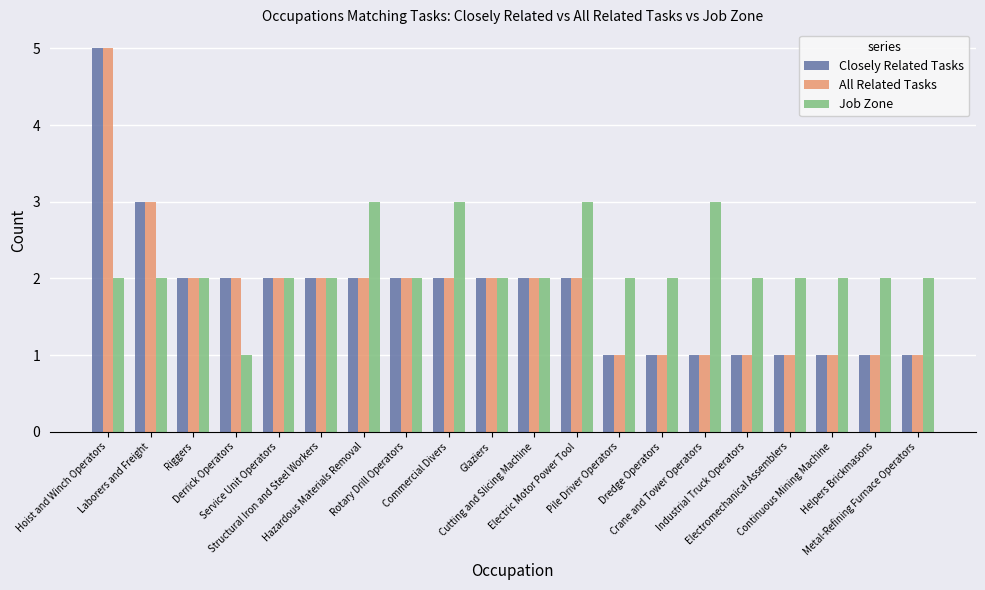

What is the approximate value of Job Zone at Helpers Brickmasons?

2